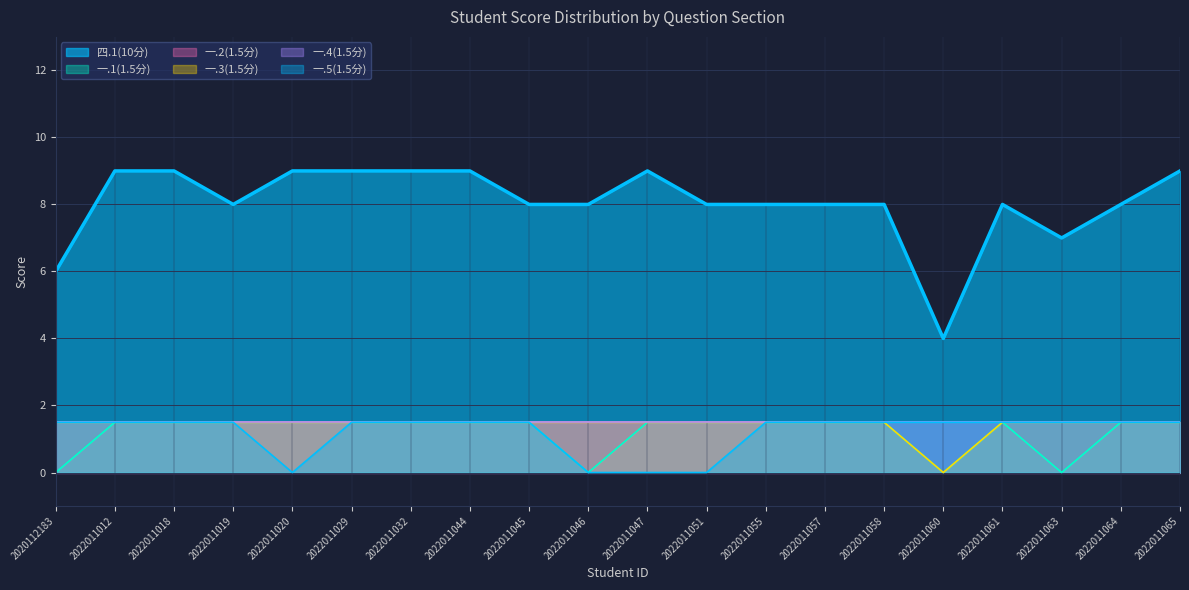

At which category does 一.5(1.5分) reach its first local valley?

2022011020